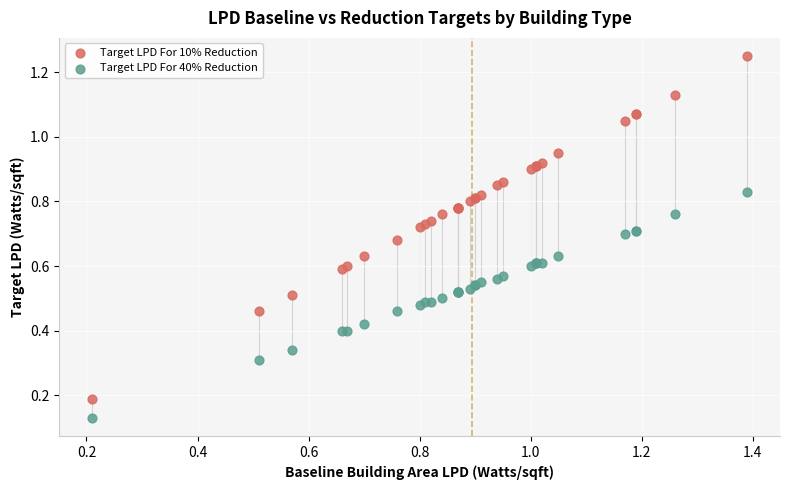

Which series has the widest spread of Y values?

Target LPD For 10% Reduction